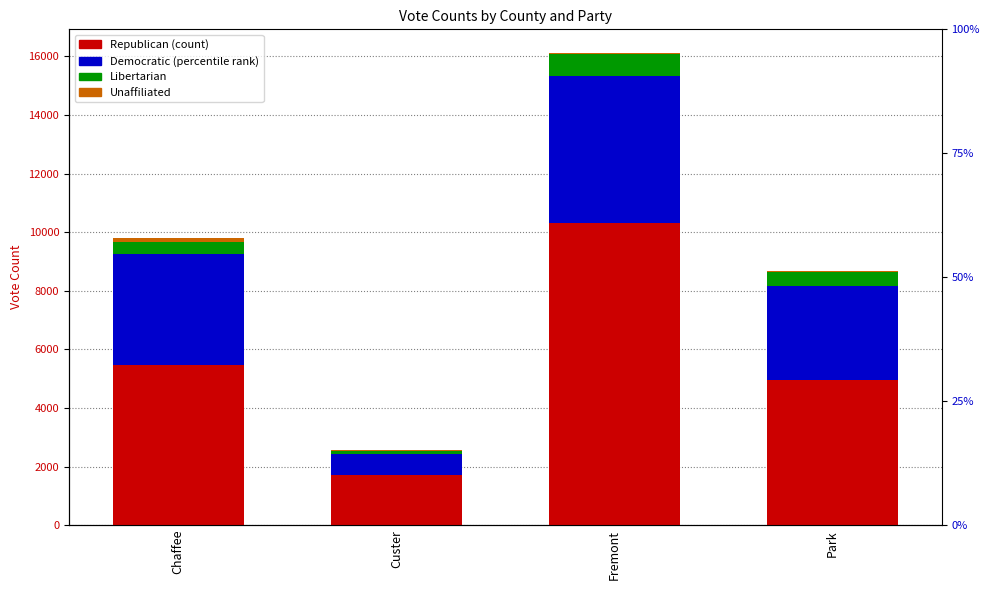

What is the minimum value shown in the chart?

35